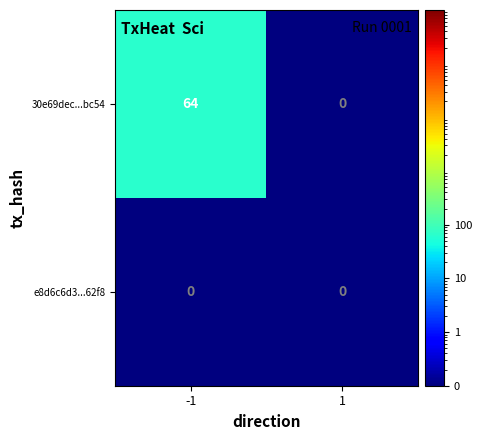

Reading right to left, transcribe all the data shown in this chart.

30e69dec...bc54: 0	64
e8d6c6d3...62f8: 0	0